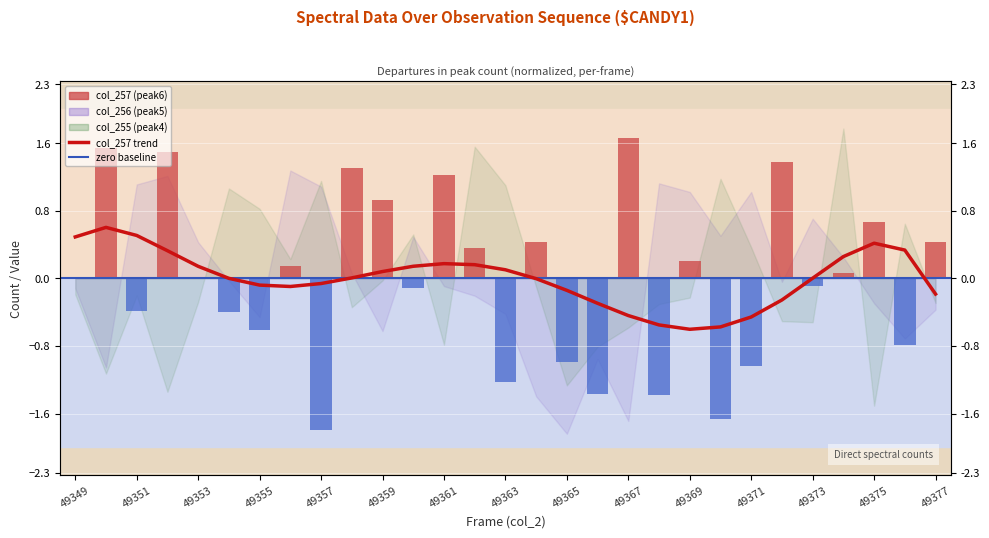

True or false: col_257 (peak6) has a value of -0.0 at 49371.

False